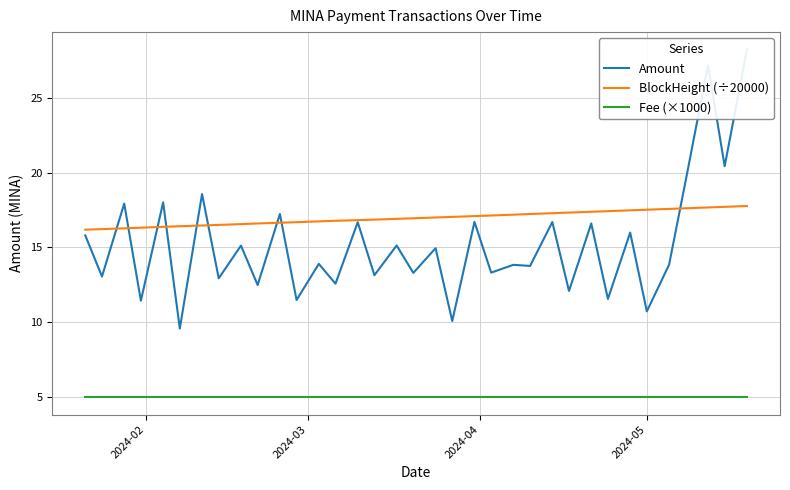

Reading right to left, transcribe all the data shown in this chart.

Amount: 28.2	20.4	27.2	19.5	13.8	10.7	16.0	11.6	16.6	12.1	16.7	13.8	13.8	13.3	16.7	10.1	15.0	13.3	15.1	13.1	16.7	12.6	13.9	11.5	17.2	12.5	15.1	12.9	18.6	9.6	18.0	11.4	17.9	13.1	15.8
BlockHeight (÷20000): 17.8	17.7	17.7	17.6	17.6	17.5	17.5	17.4	17.4	17.3	17.3	17.2	17.2	17.1	17.1	17.0	17.0	16.9	16.9	16.9	16.8	16.8	16.7	16.7	16.7	16.6	16.6	16.5	16.5	16.4	16.4	16.3	16.3	16.2	16.2
Fee (×1000): 5.0	5.0	5.0	5.0	5.0	5.0	5.0	5.0	5.0	5.0	5.0	5.0	5.0	5.0	5.0	5.0	5.0	5.0	5.0	5.0	5.0	5.0	5.0	5.0	5.0	5.0	5.0	5.0	5.0	5.0	5.0	5.0	5.0	5.0	5.0